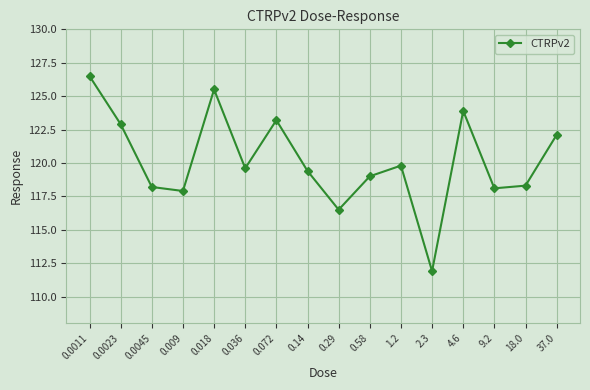

What position from the left is 37.0?

16